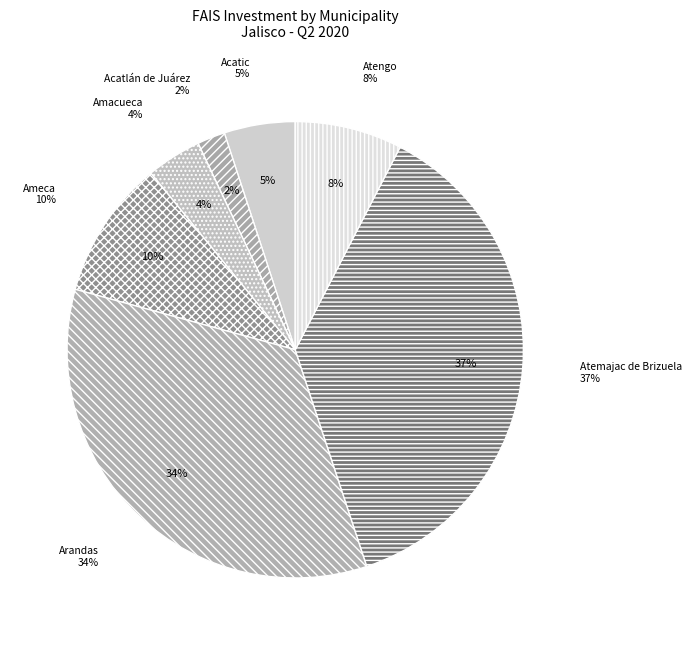

Combined, what portion of the pie is Atengo and Acatlán de Juárez?

9.6%